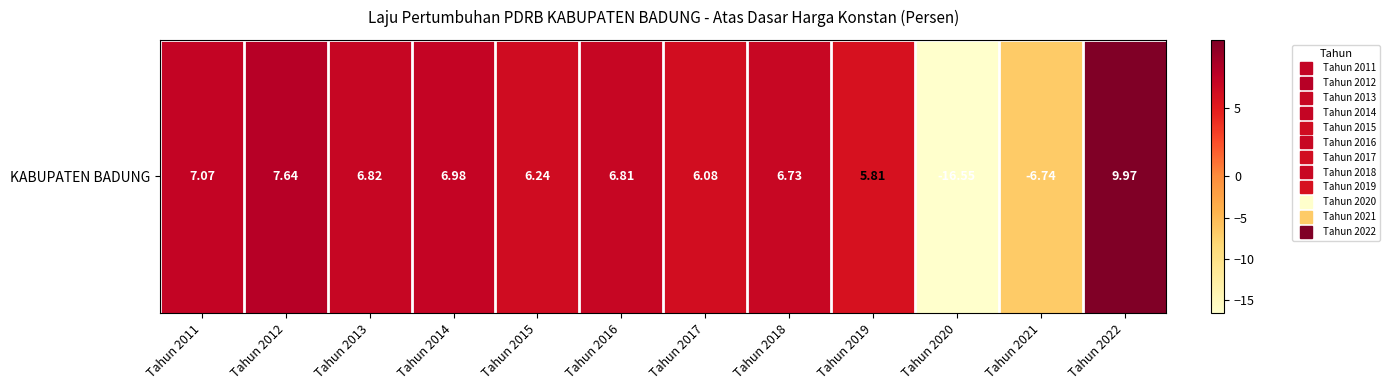

What is the difference between the maximum and second lowest values?

16.7